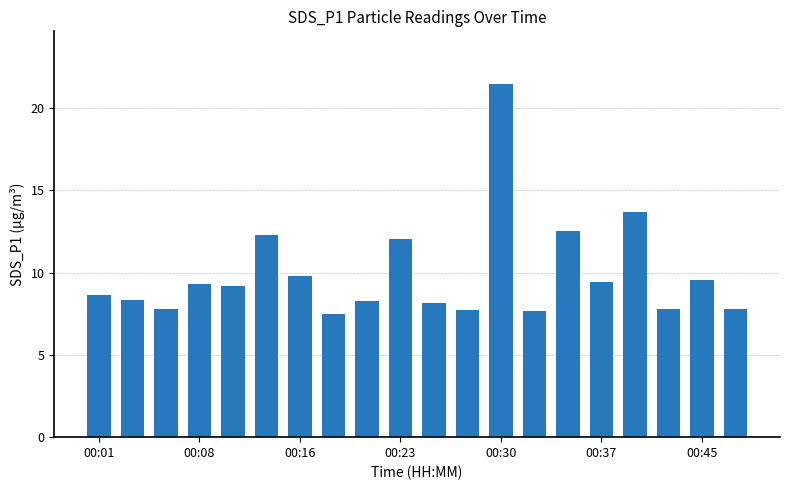

What is the minimum value shown in the chart?

7.5